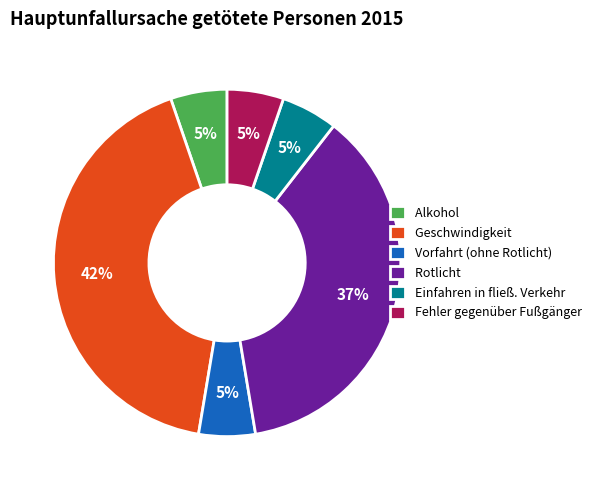

Does any single category account for the majority?

No